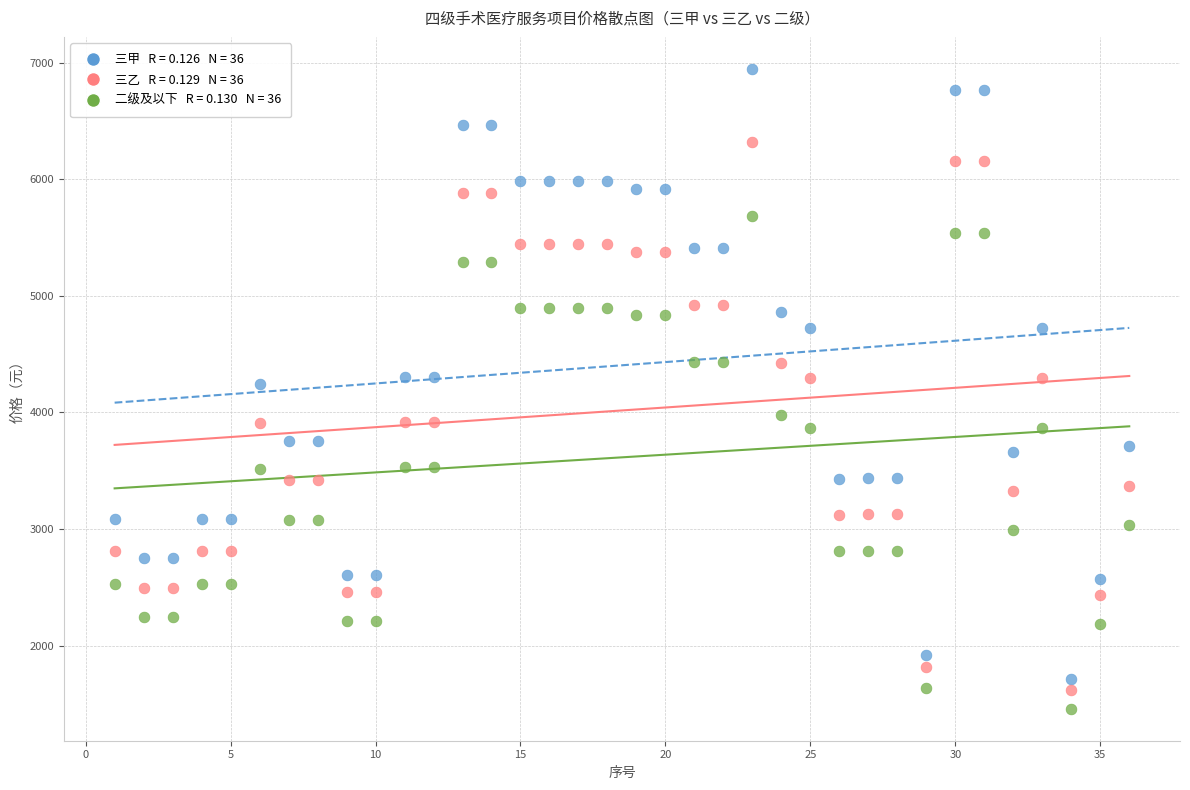

Across all data points, what is the range of X values (max minus min)?

35